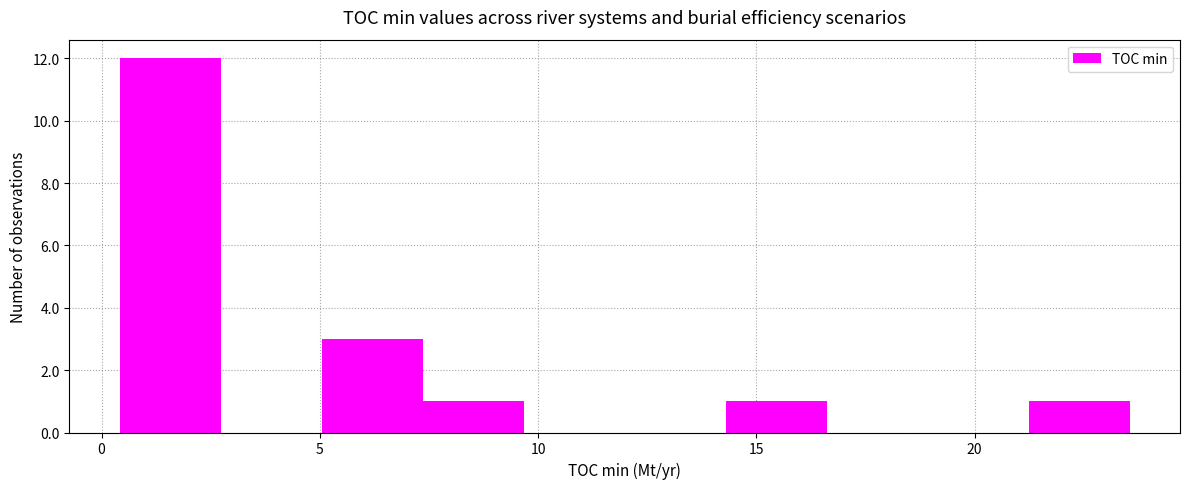

Which range on the x-axis has the tallest bar?

0.5 to 2.5